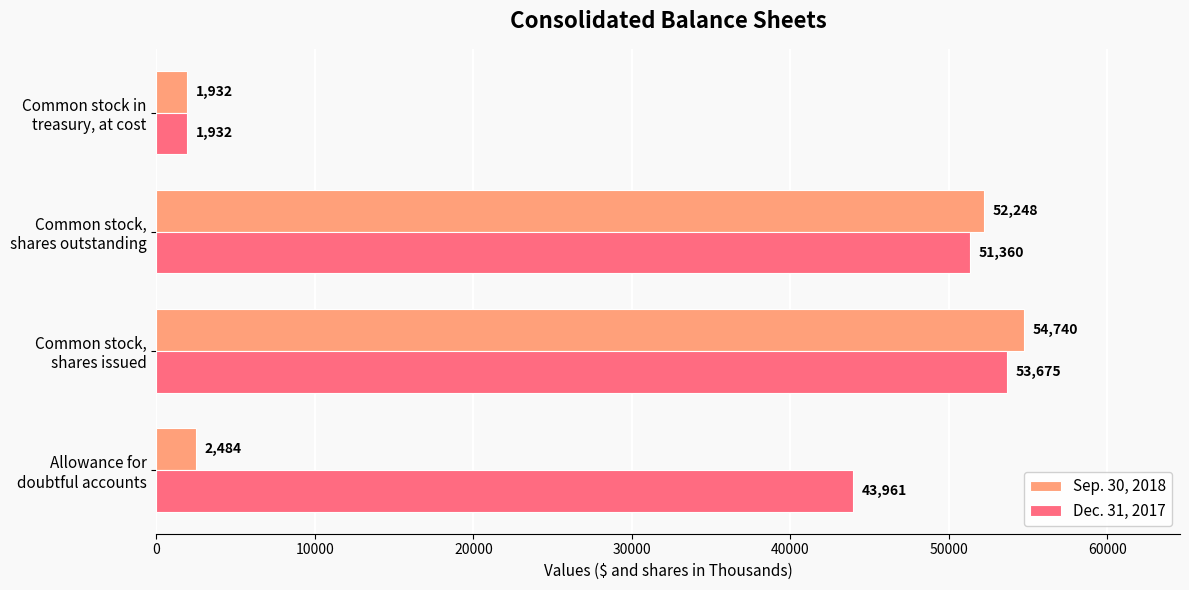

Rank the series by their maximum value, from lowest to highest.

Dec. 31, 2017, Sep. 30, 2018